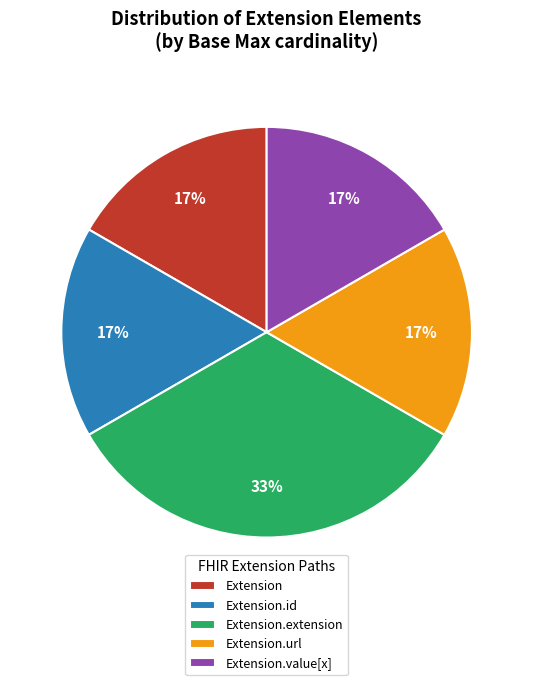

Which category has the biggest portion of the pie?

Extension.extension